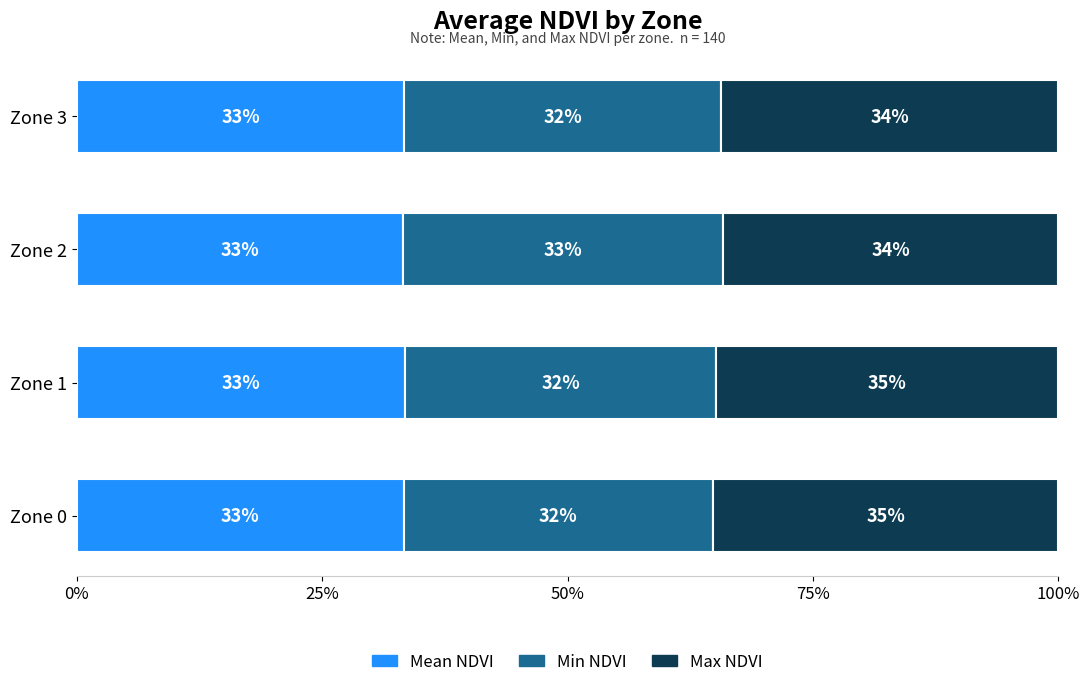

What is the average value of the Max NDVI series?

34.6